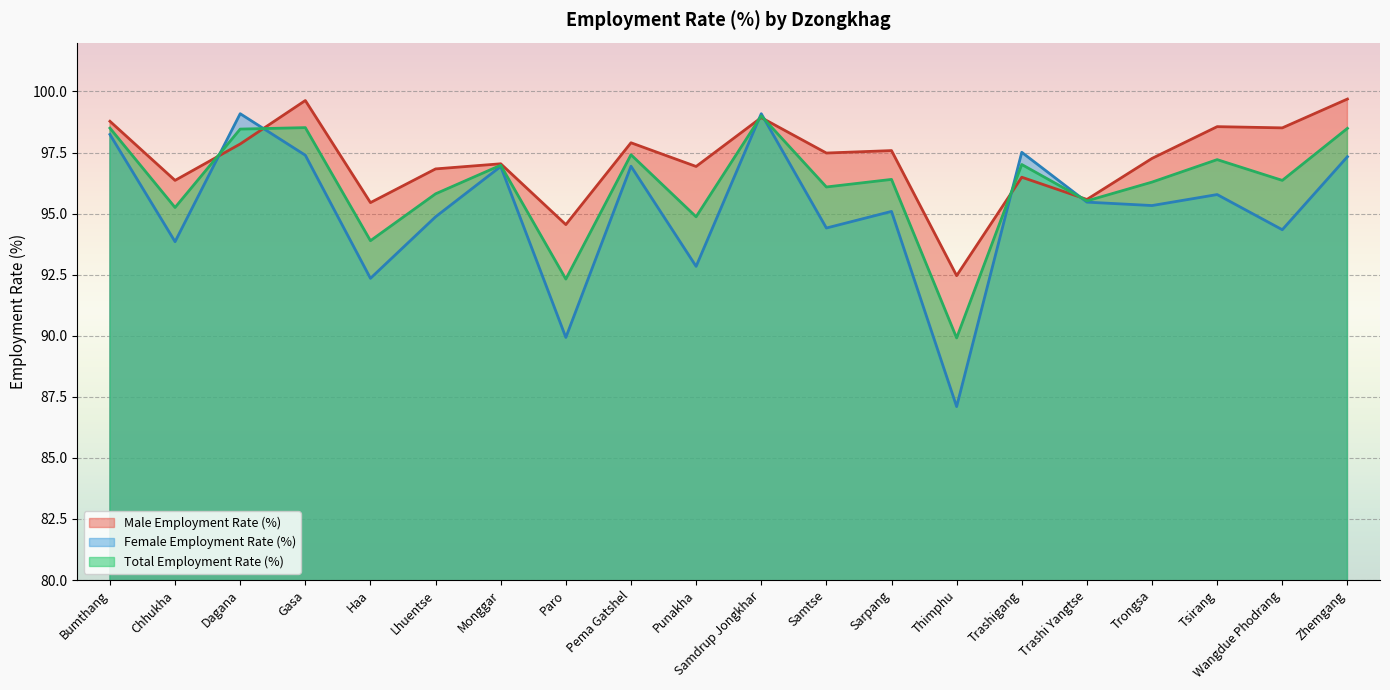

What is the difference between the Male Employment Rate (%) values at Dagana and Gasa?

1.8